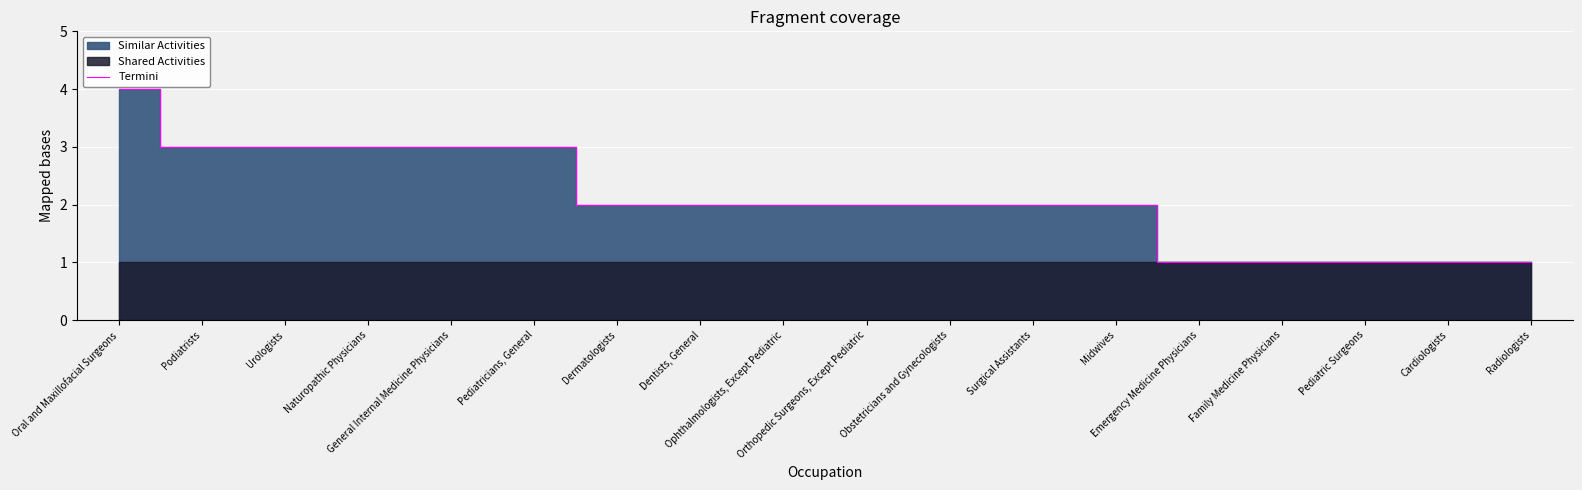

What is the change in value from Pediatricians, General to Dentists, General?

-1